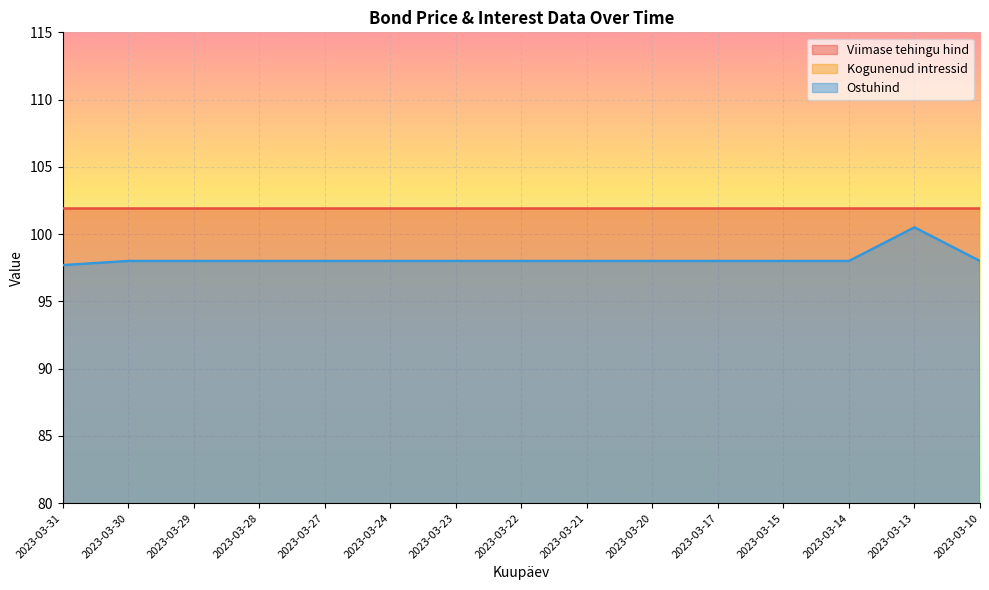

At which category is the sum across all series the highest?

2023-03-13